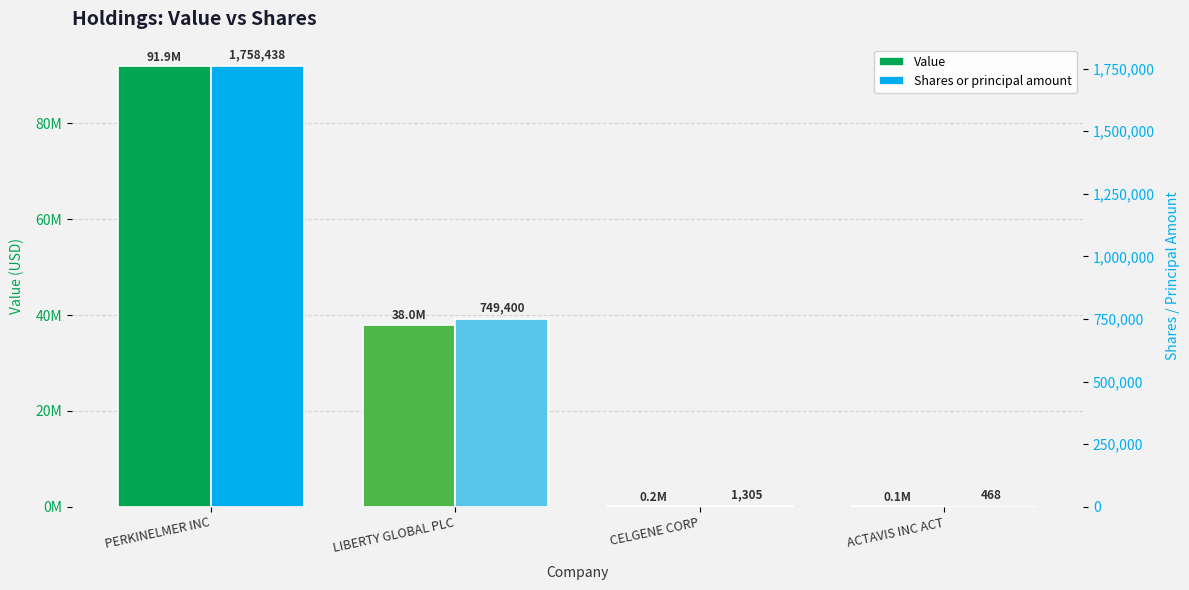

How many data points in Shares or principal amount are above 749400?

1